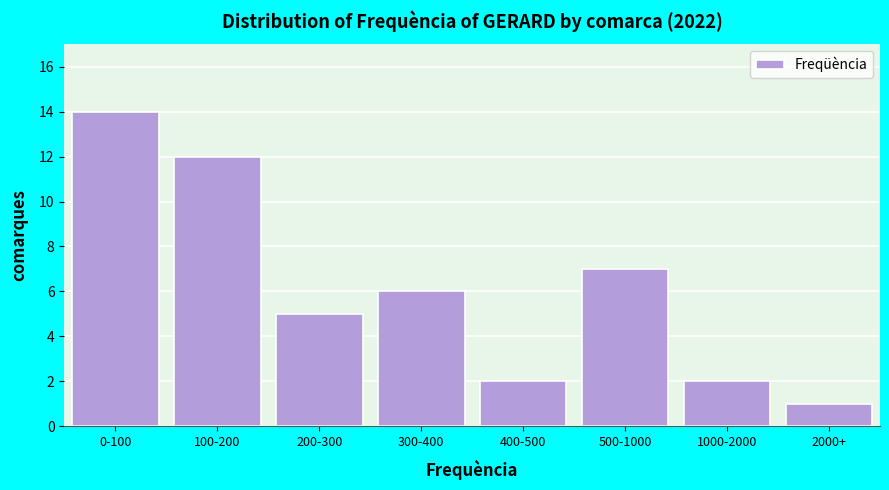

Reading left to right, transcribe all the data shown in this chart.

0-100=14	100-200=12	200-300=5	300-400=6	400-500=2	500-1000=7	1000-2000=2	2000+=1